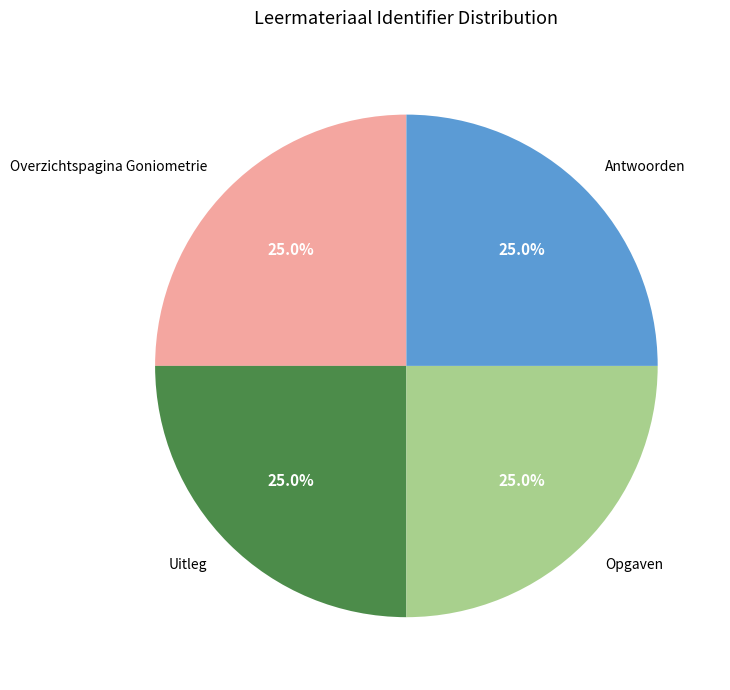

To the nearest percent, what is the average slice percentage?

25%